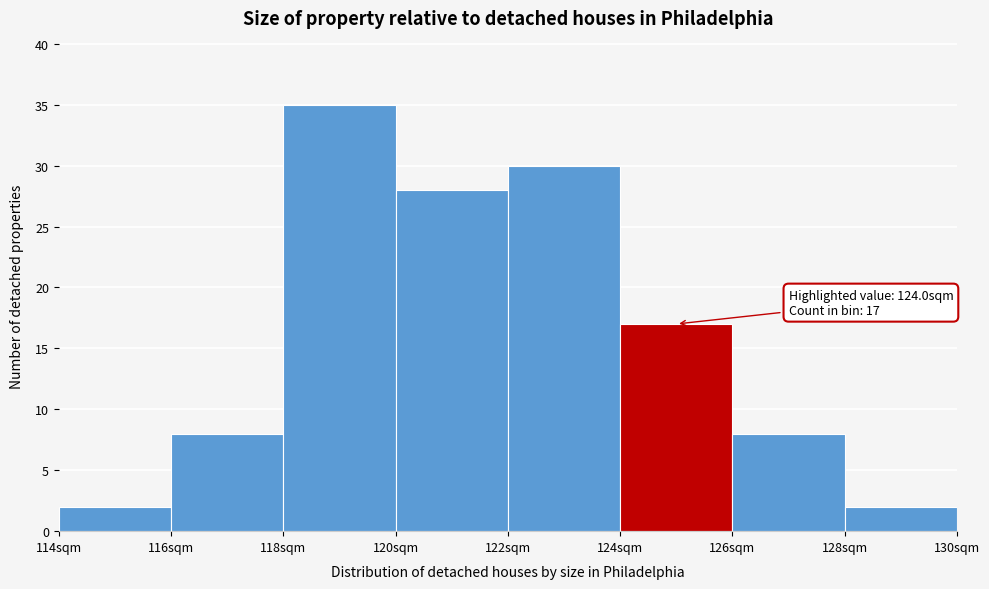

Over which range of the x-axis is the bar tallest?

118 to 120